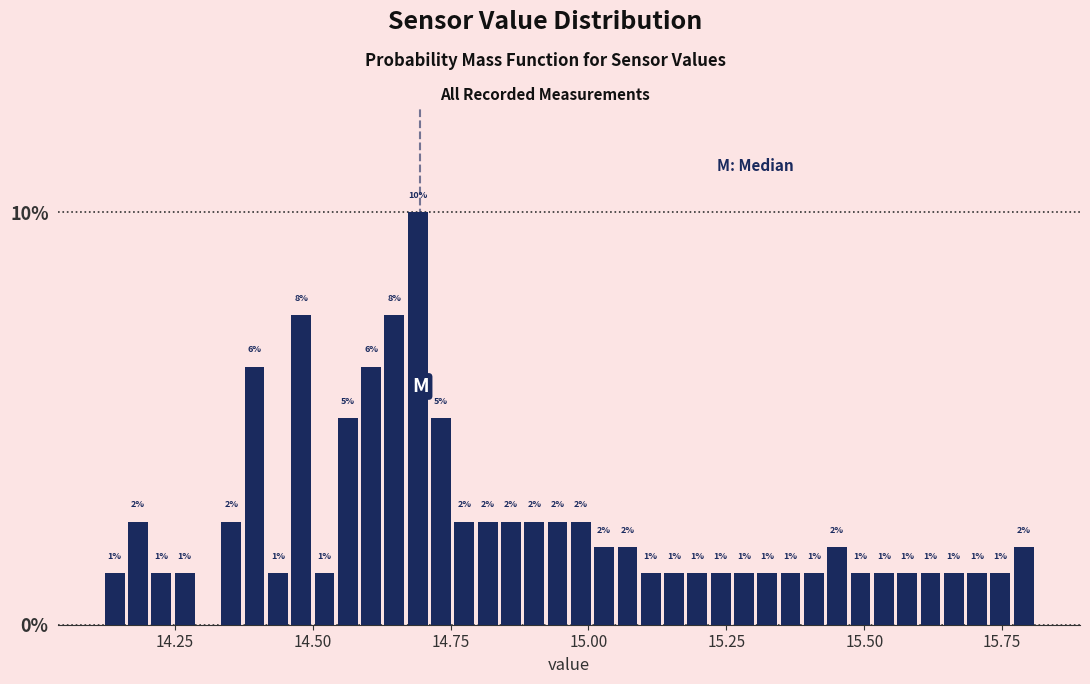

Around what value on the x-axis is the tallest bar? Give the approximate position of its centre, as read against the axis.

14.70